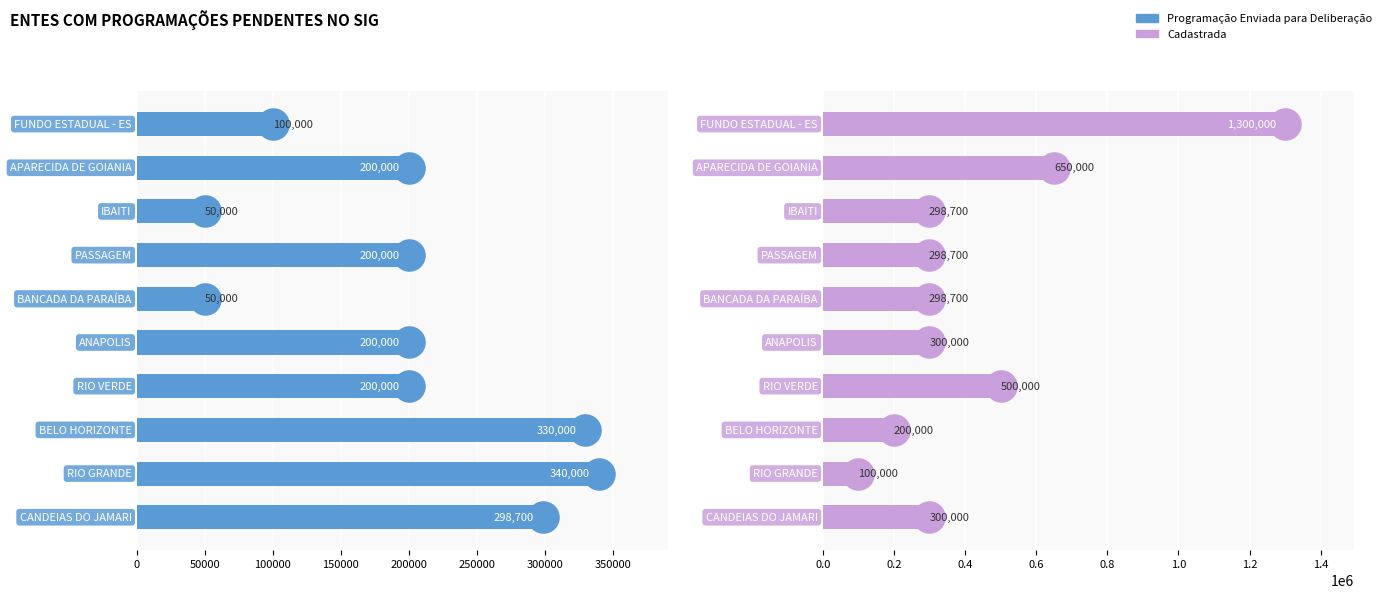

Which series has the largest total across all categories?

Cadastrada